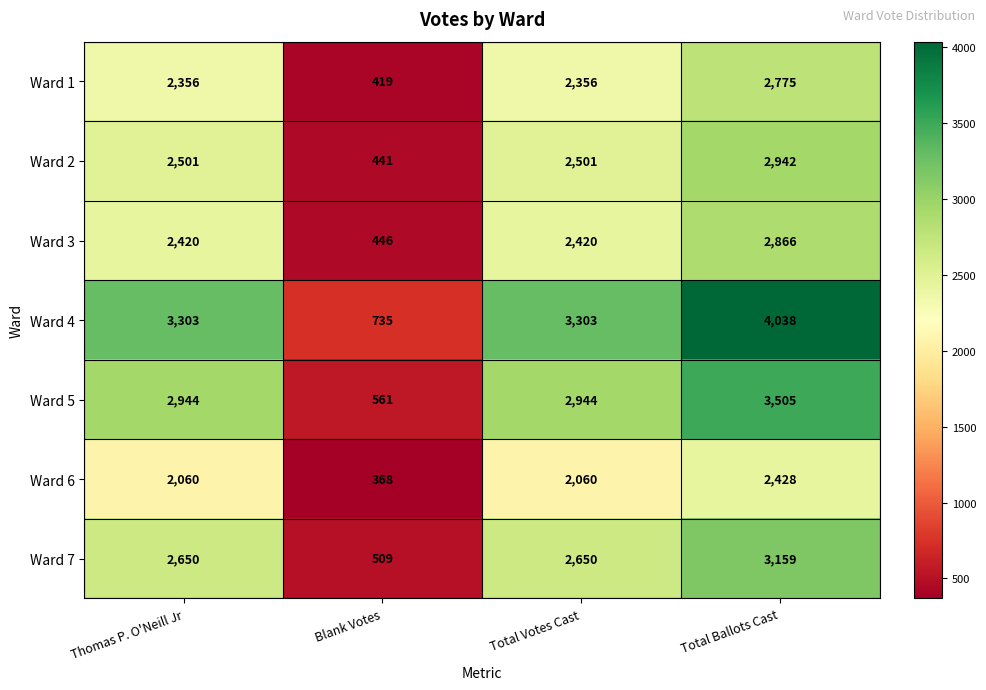

The value of Ward 5 at Thomas P. O'Neill Jr is 4216. True or false?

False